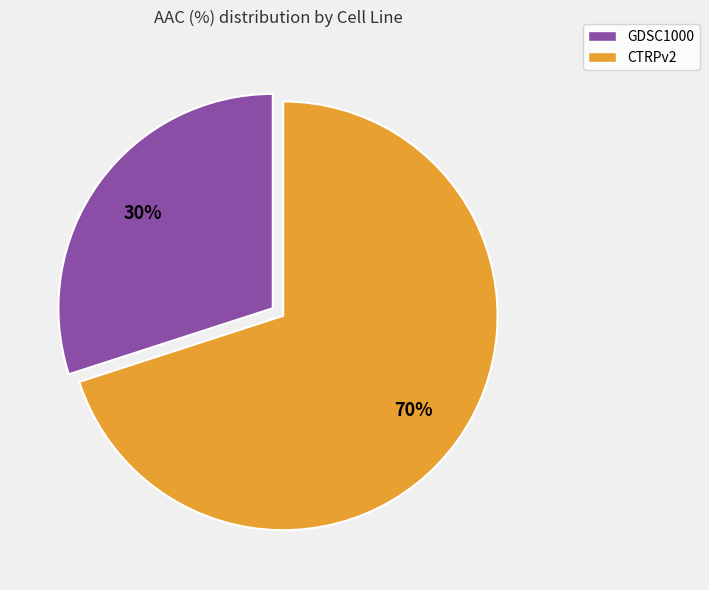

Which has a higher value, CTRPv2 or GDSC1000?

CTRPv2